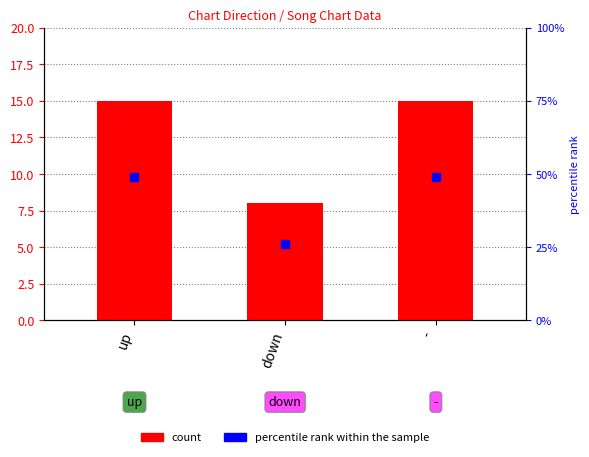

What is the total value across all series at up?

64